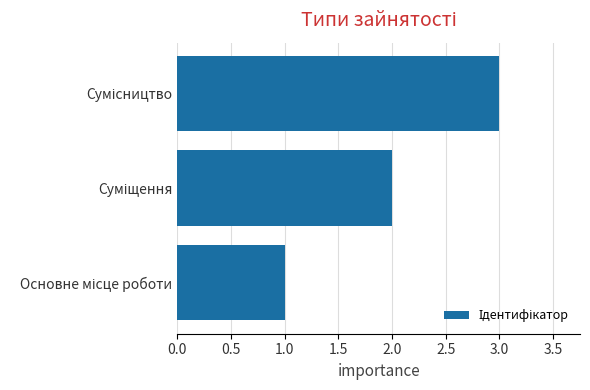

What is the smallest value displayed?

1